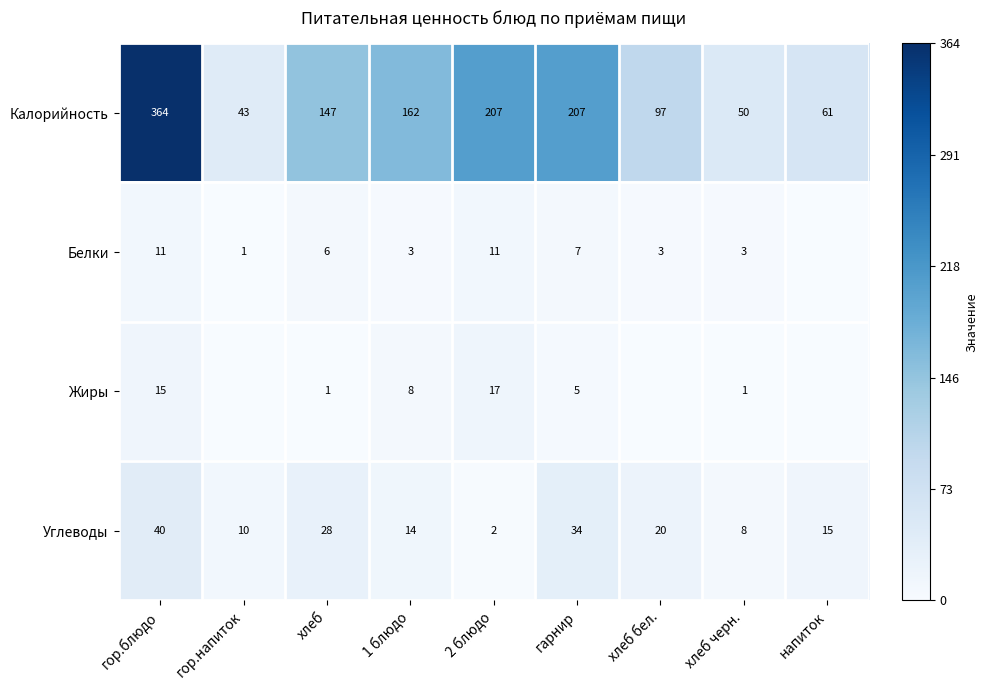

What is the total value across all series at гарнир?

253